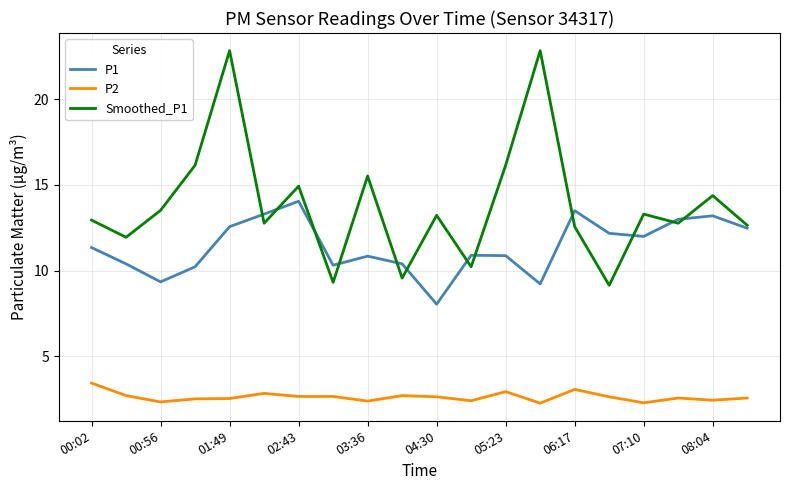

What is the lowest value of the P2 series?

2.3